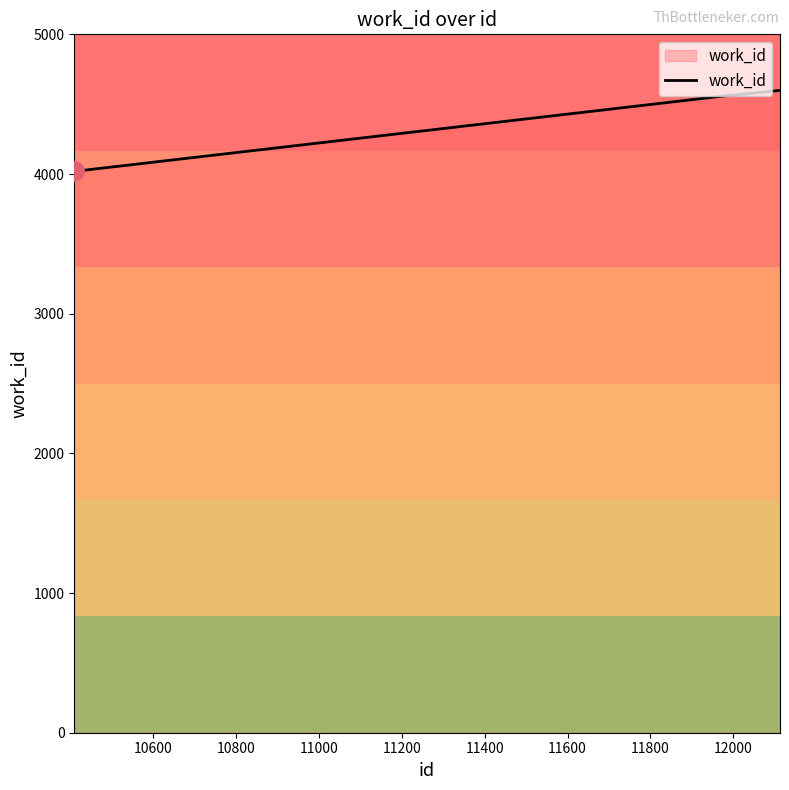

What is the difference between the second highest and minimum values?

556